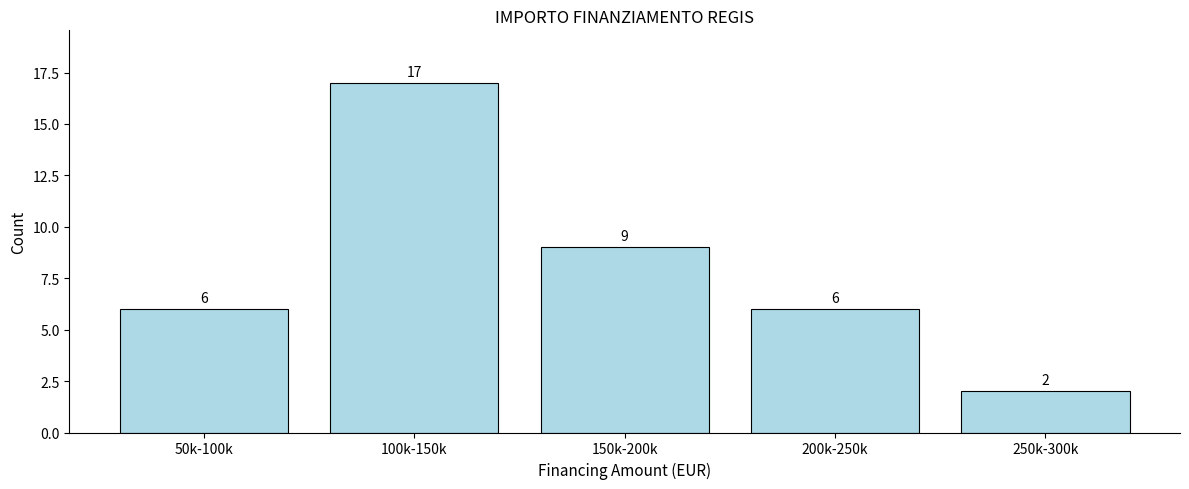

Reading right to left, transcribe all the data shown in this chart.

250k-300k=2	200k-250k=6	150k-200k=9	100k-150k=17	50k-100k=6